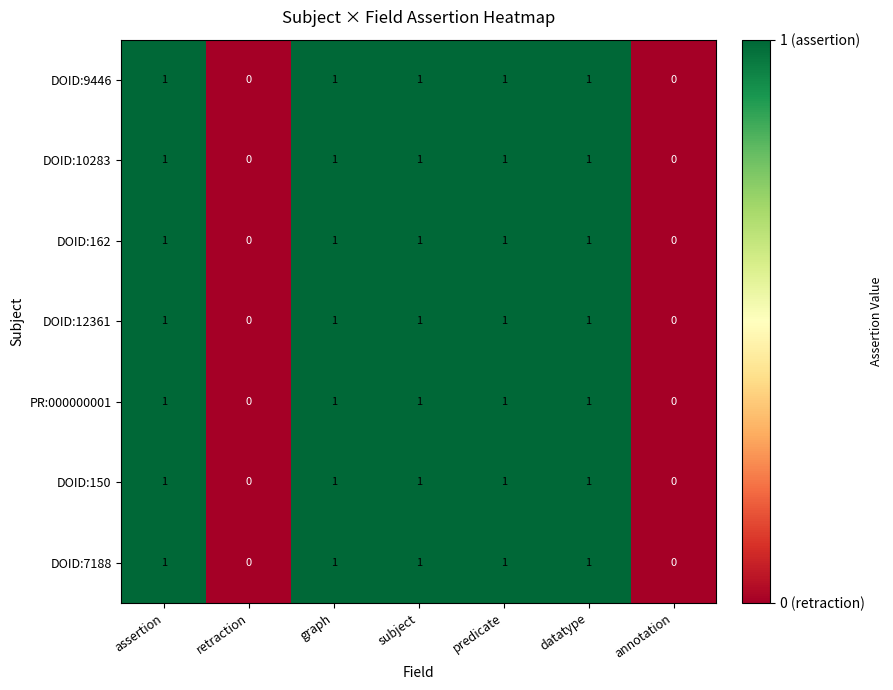

How many series are shown in this chart?

7